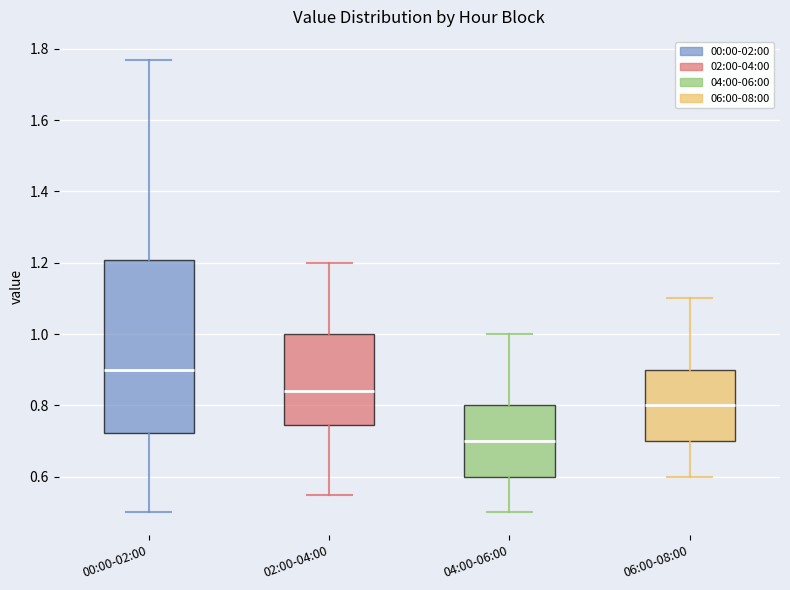

Reading left to right, read every box against the y-axis: the position of its median line, the range the box covers, and the ends of its whiskers. The values are not printed on the chart, so give them approximately, as read against the axis.

00:00-02:00: median 0.90, box 0.72 to 1.20, whiskers 0.50 to 1.78
02:00-04:00: median 0.84, box 0.74 to 1.00, whiskers 0.56 to 1.20
04:00-06:00: median 0.70, box 0.60 to 0.80, whiskers 0.50 to 1.00
06:00-08:00: median 0.80, box 0.70 to 0.90, whiskers 0.60 to 1.10